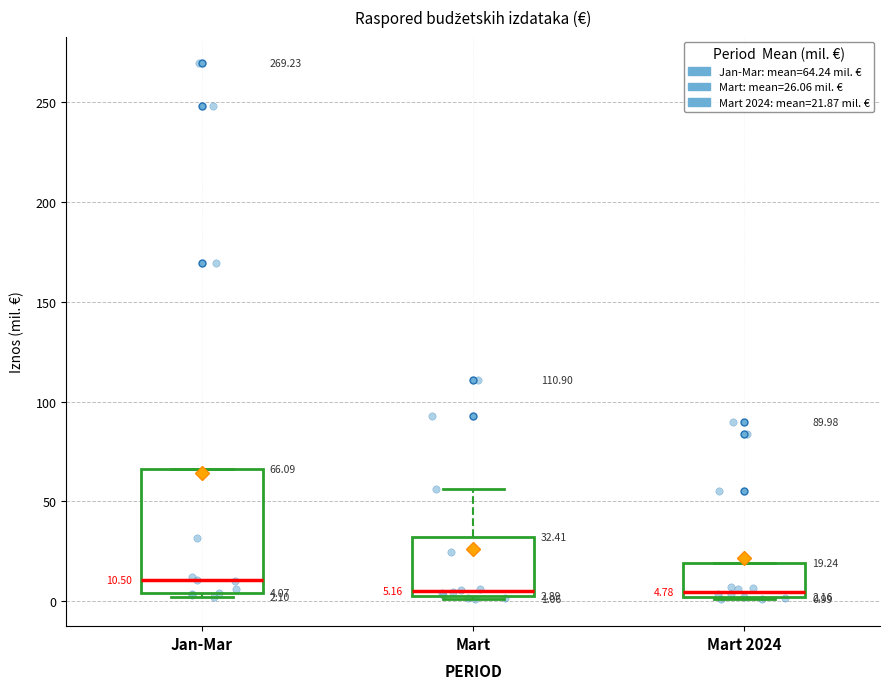

Which box's median line is the highest?

Jan-Mar